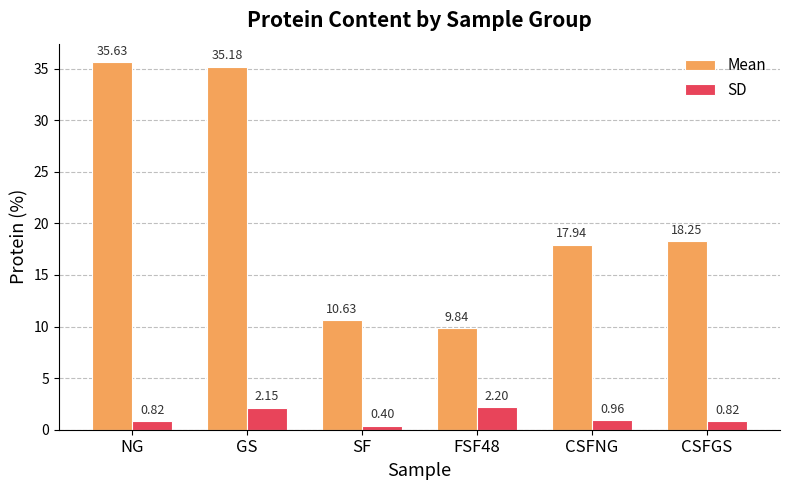

Which series has the largest range (max minus min)?

Mean